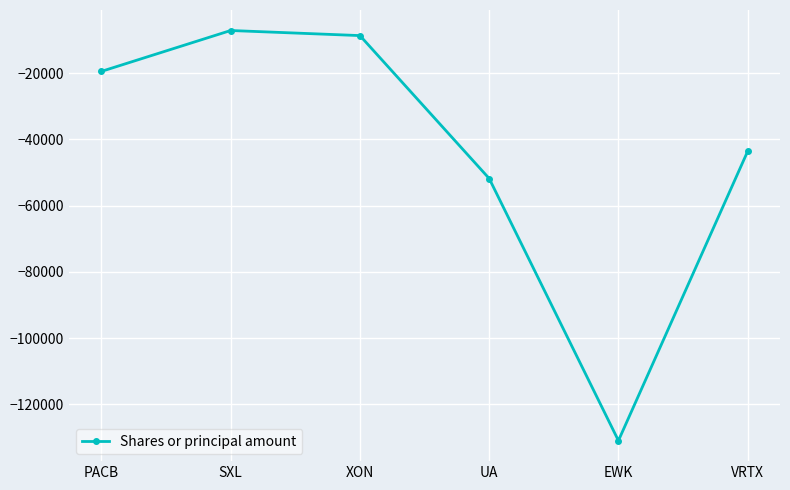

How many data points are above -19500?

2